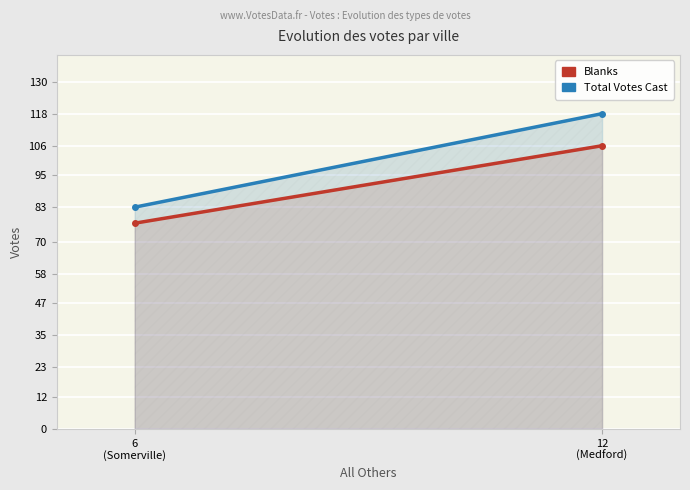

What is the value of the Blanks point at the 2nd from the left?

77